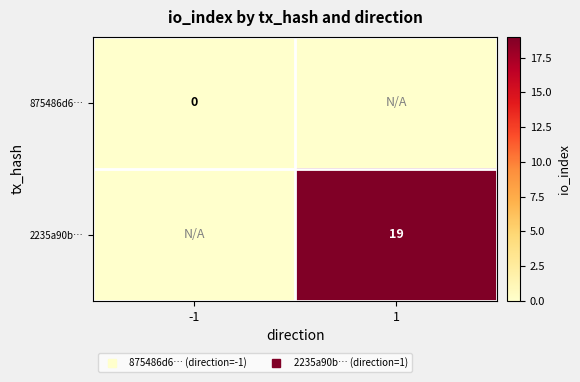

How many data points in 2235a90b… are less than 19?

1